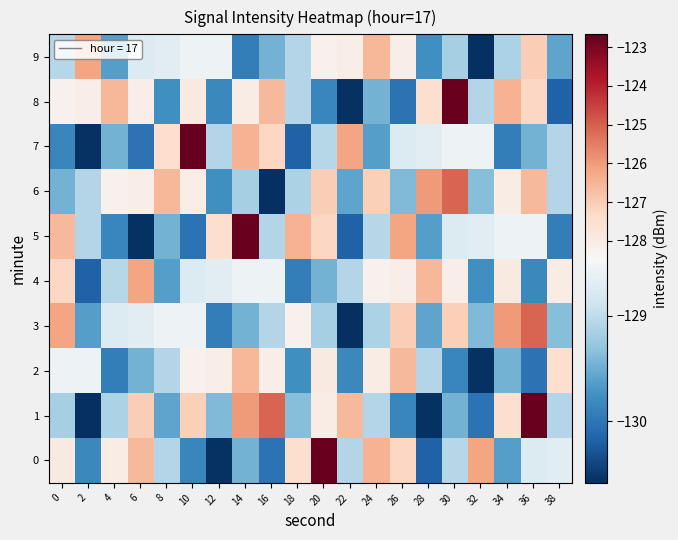

What is the difference between the highest and lowest values at 36?

7.4